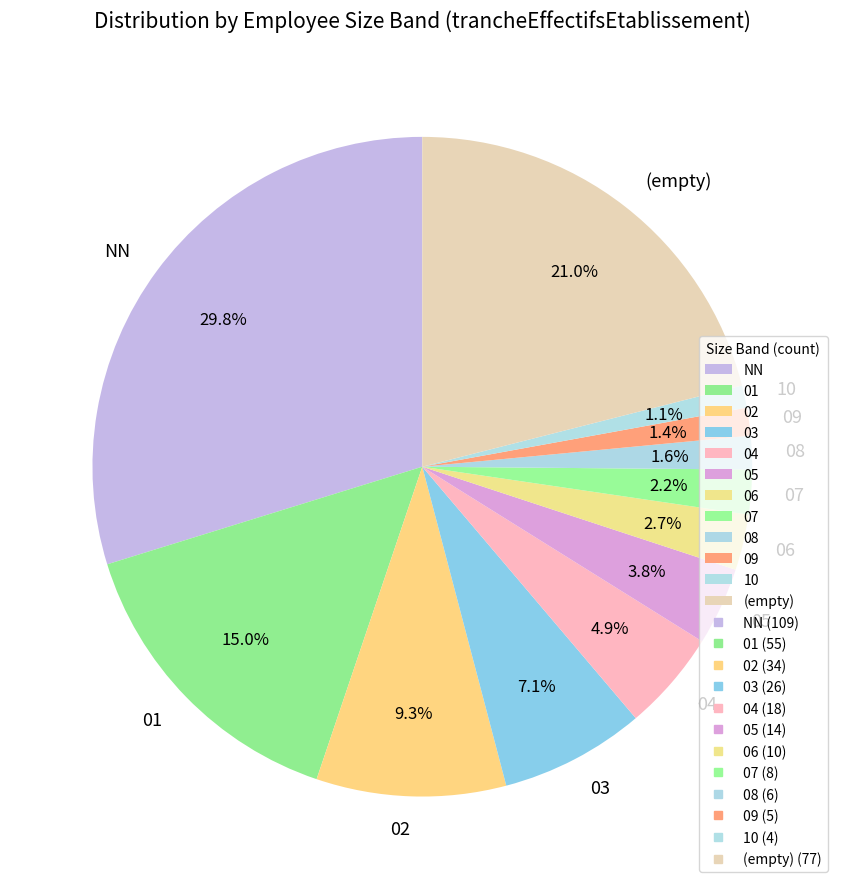

What portion of the pie excludes 09?

98.6%